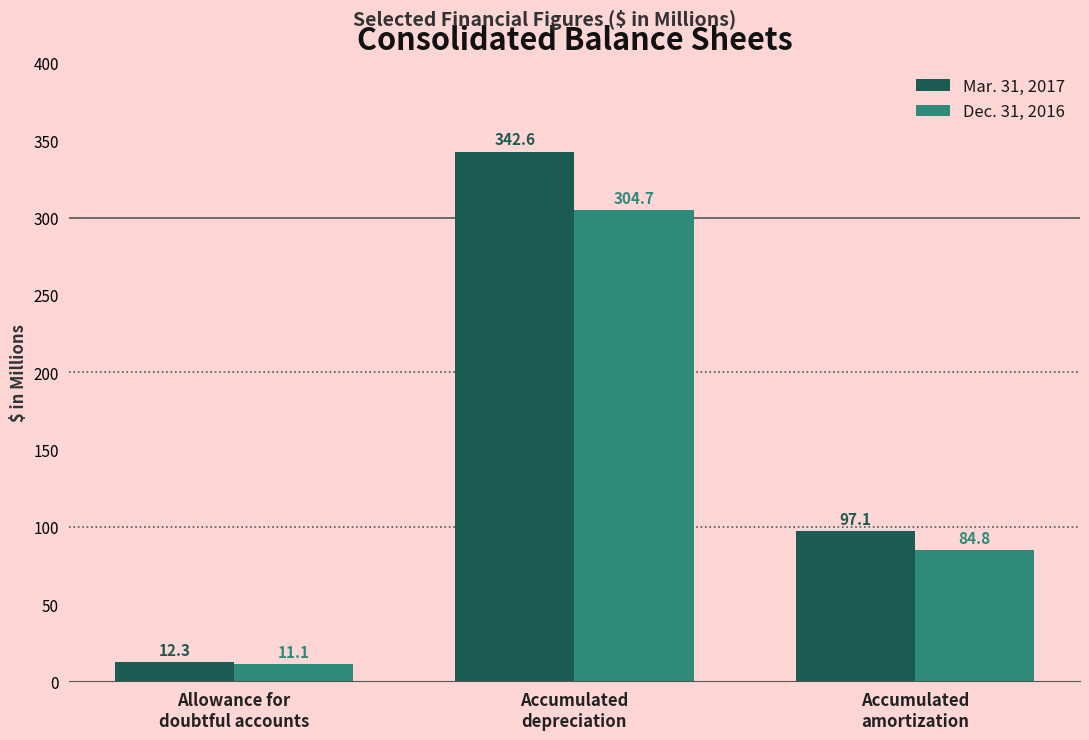

How many data points in Dec. 31, 2016 are less than 84?

1